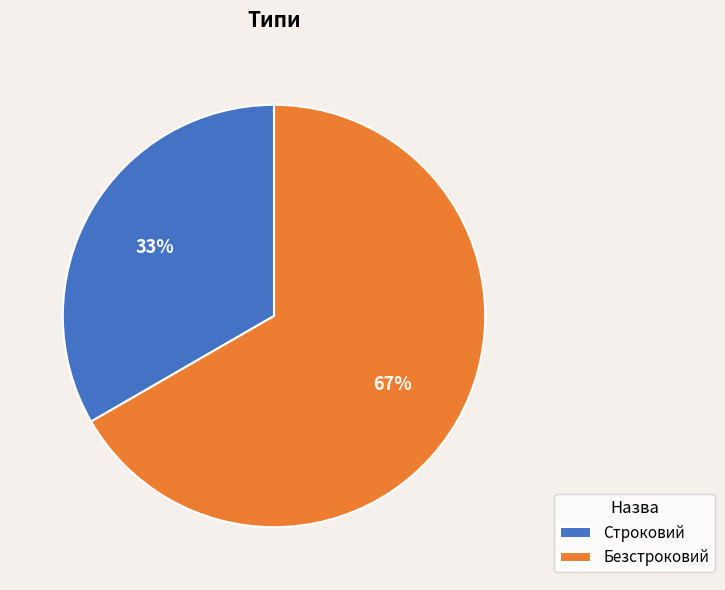

To the nearest percent, what is the combined percentage of Безстроковий and Строковий?

100%